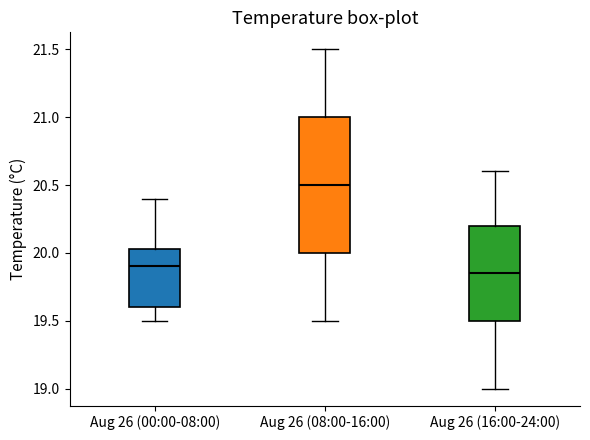

Where is the upper edge of the box for Aug 26 (16:00-24:00) on the y-axis? The values are not printed on the chart, so give them approximately, as read against the axis.

20.20